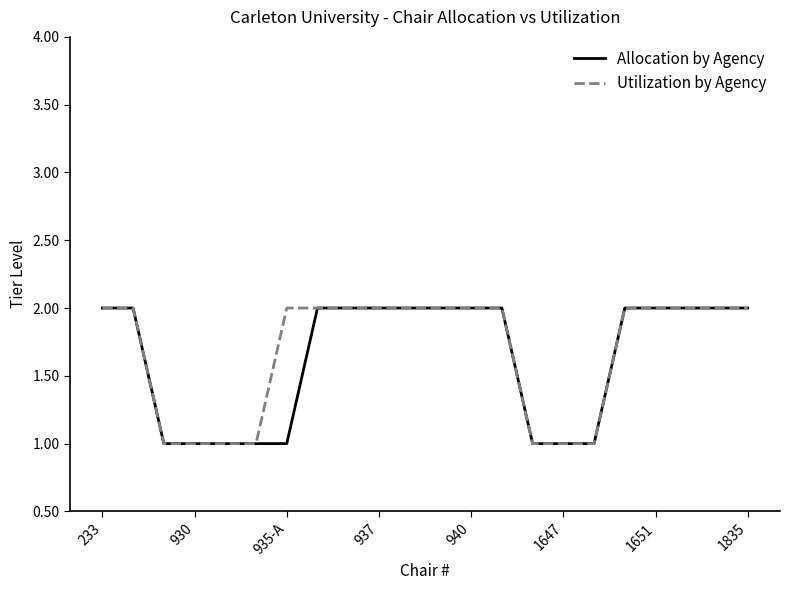

True or false: Utilization by Agency has more than 1 points higher than both neighbors.

False